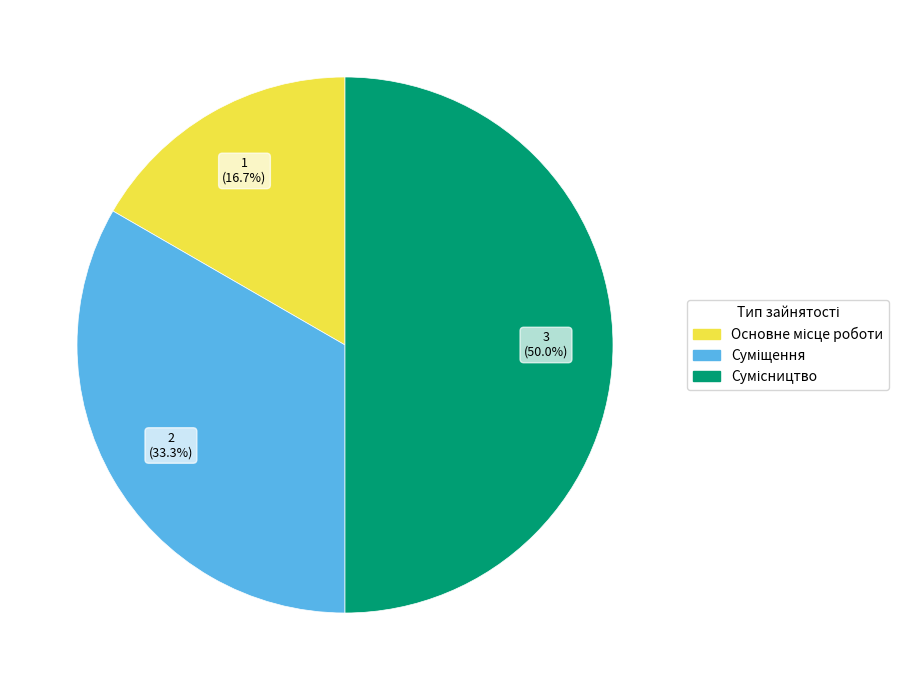

The Суміщення slice represents 21% of the pie. True or false?

False